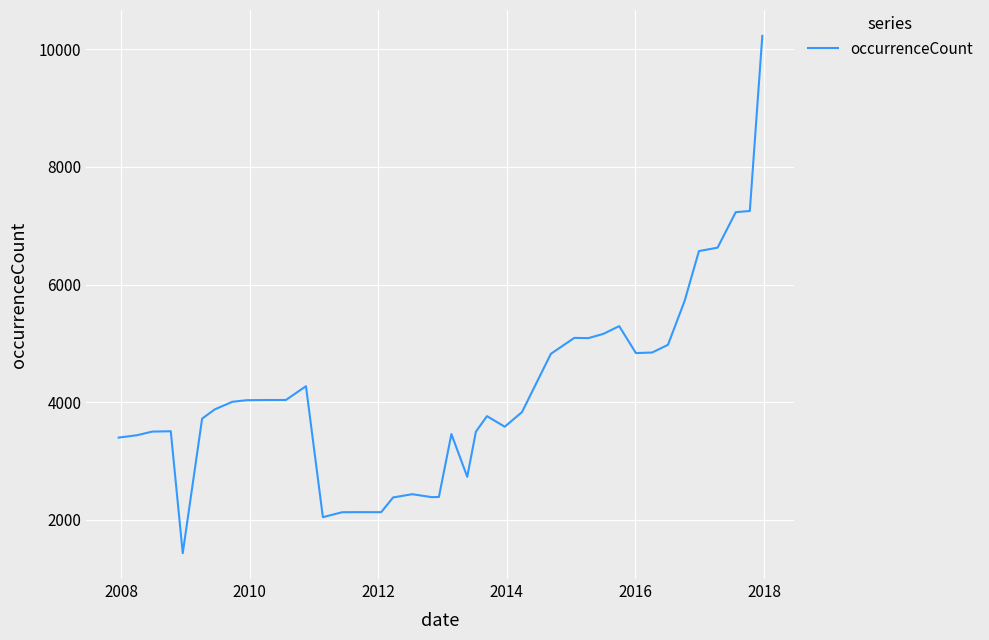

What is the minimum value shown in the chart?

1430